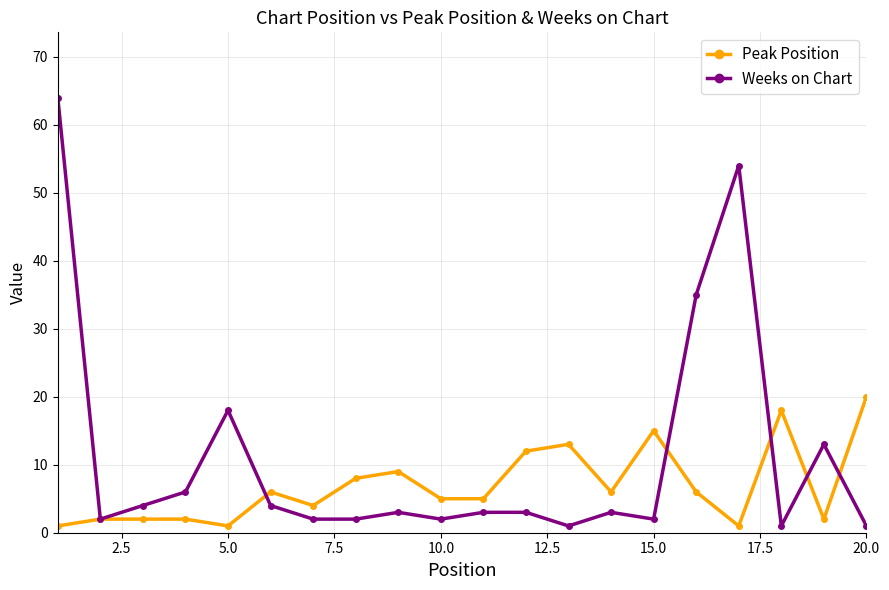

Which series has the largest total across all categories?

Weeks on Chart